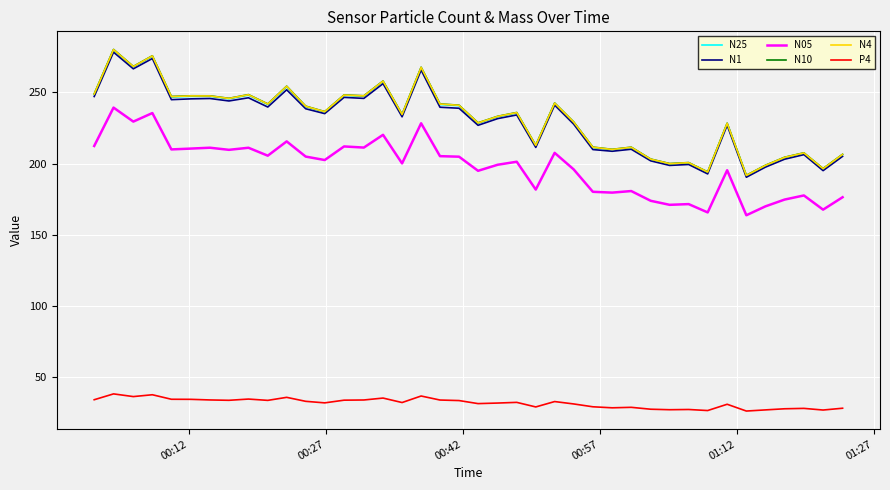

Which series has the largest range (max minus min)?

N10